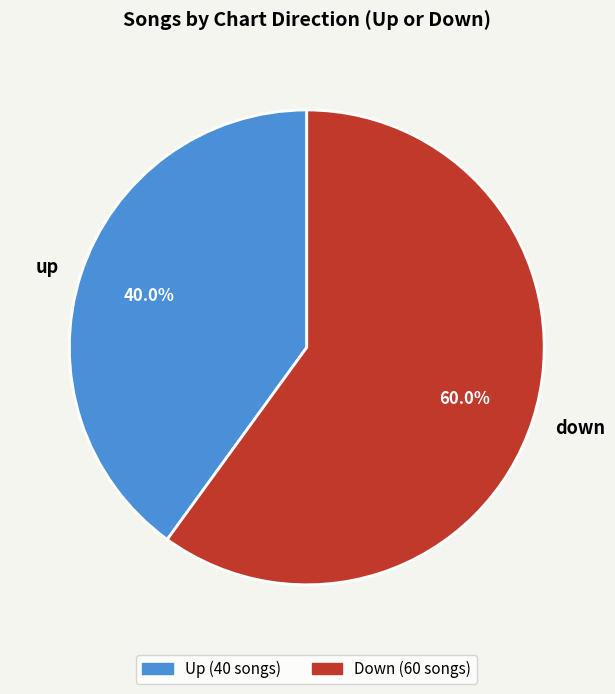

Does up represent more than half of the total?

No